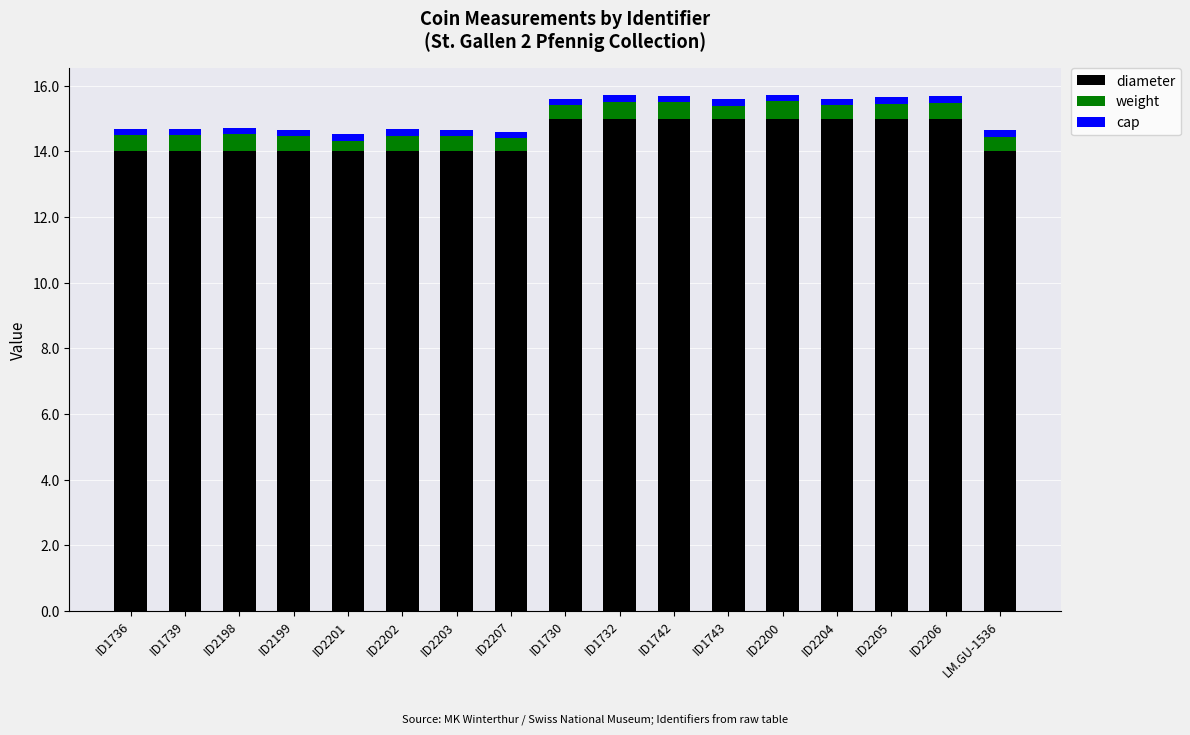

What is the total value across all series at ID2206?

15.7